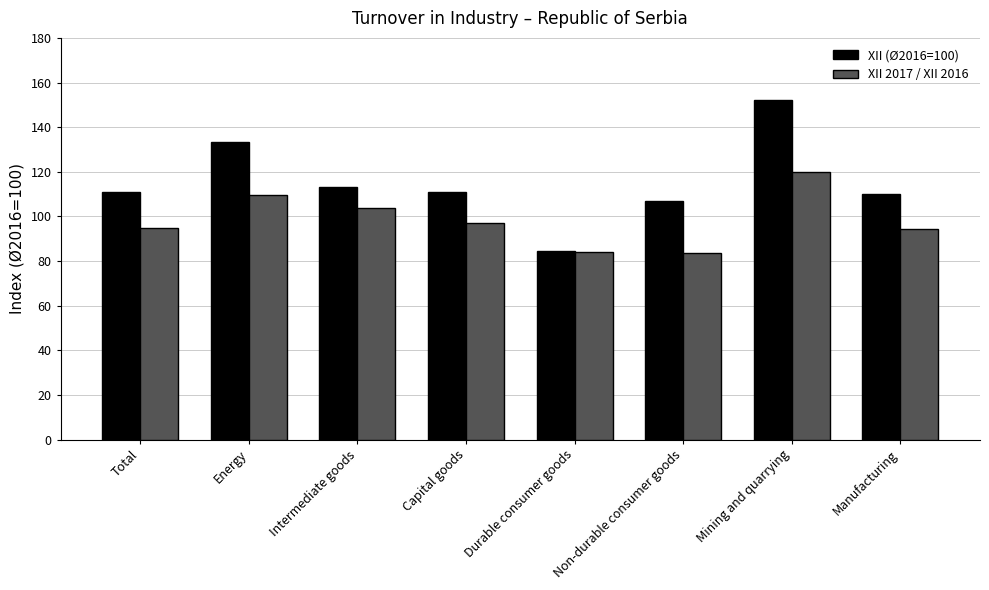

At which label does XII 2017 / XII 2016 first exceed 97?

Energy